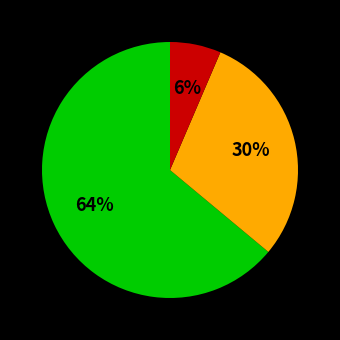

To the nearest percent, what is the difference between the largest and smallest slice percentages?

58%